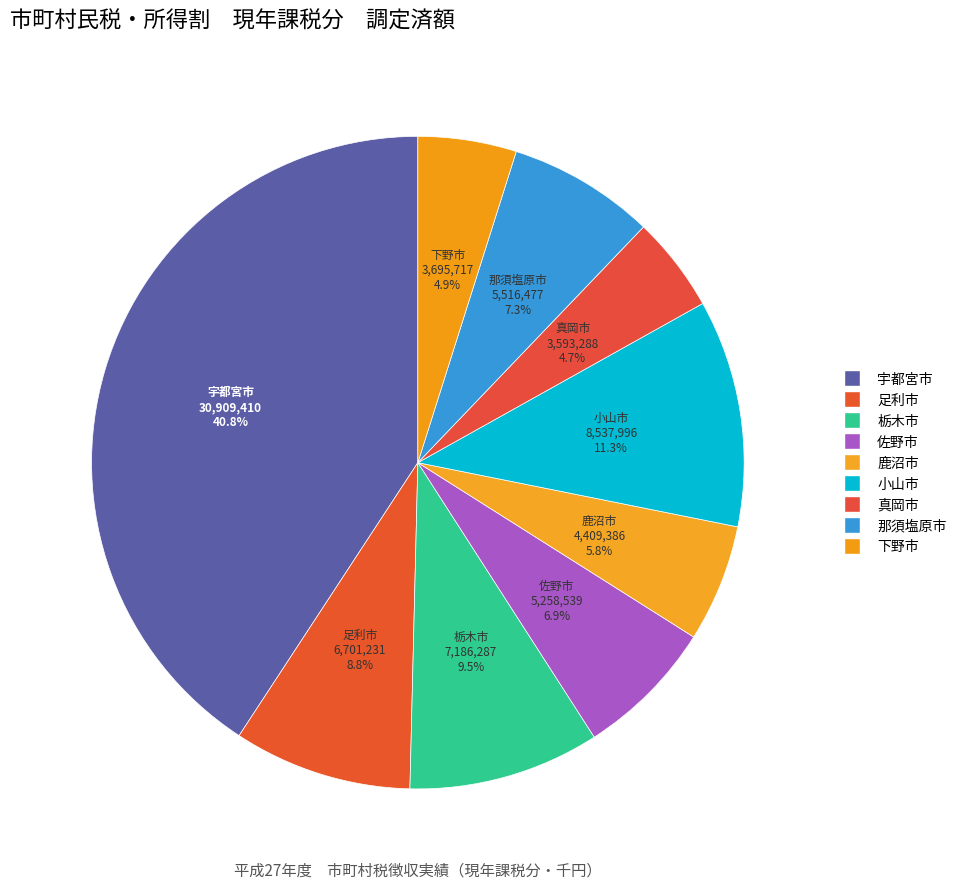

How much of the chart is everything except 真岡市?

95.3%